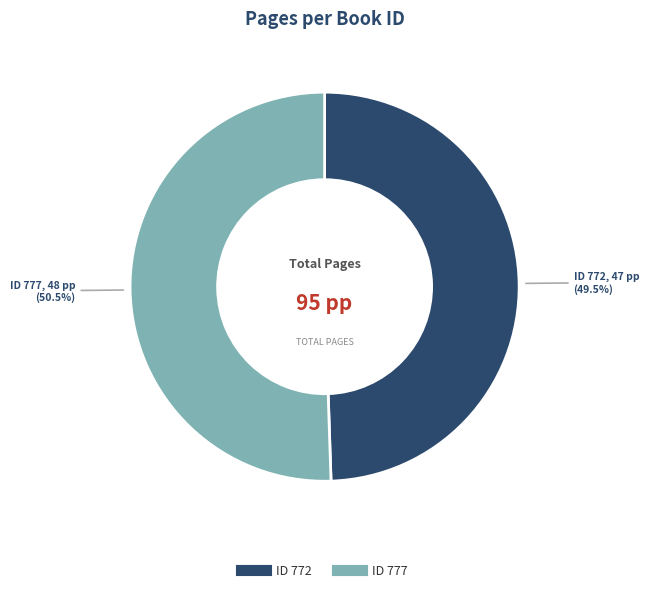

Is there a majority slice in this chart?

Yes